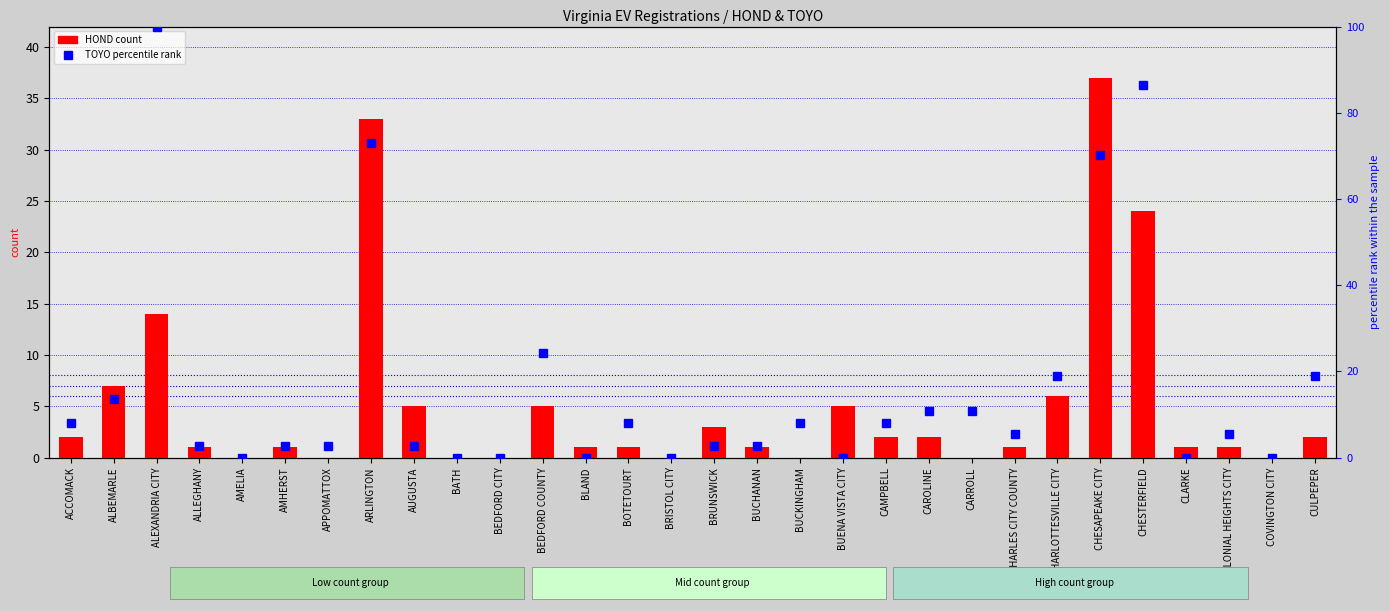

Rank the series by their average value, from lowest to highest.

HOND, TOYO (percentile)